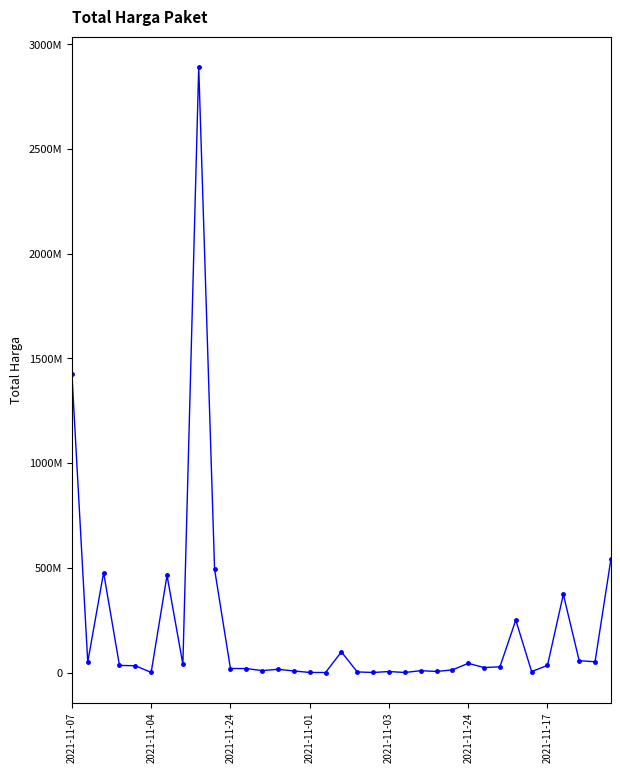

What is the average value?

214814202